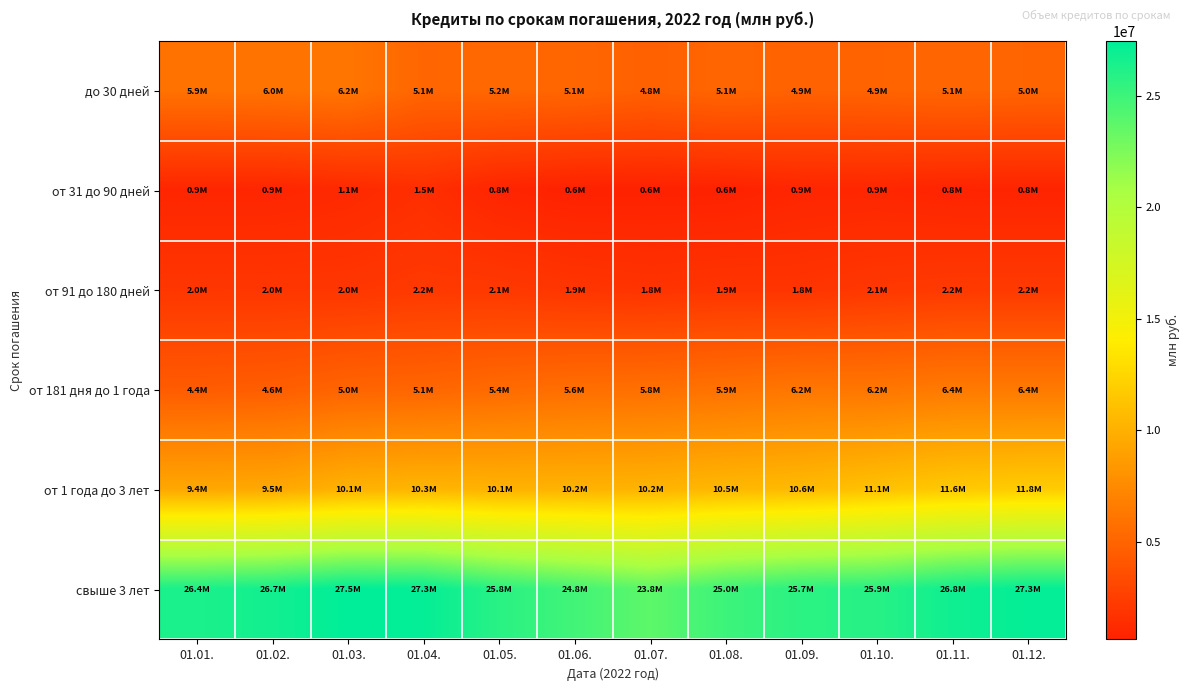

Reading right to left, extract all data points from this chart.

до 30 дней: 01.12.=5007406.1	01.11.=5094036.2	01.10.=4946381.4	01.09.=4871830.4	01.08.=5091068.3	01.07.=4778909.6	01.06.=5119321.4	01.05.=5219034.7	01.04.=5092229.1	01.03.=6154194.1	01.02.=5982974.1	01.01.=5924330.0
от 31 до 90 дней: 01.12.=772515.4	01.11.=797212.4	01.10.=934238.0	01.09.=908361.2	01.08.=630381.9	01.07.=616632.4	01.06.=606417.1	01.05.=840450.5	01.04.=1472833.2	01.03.=1121913.6	01.02.=902702.1	01.01.=896612.7
от 91 до 180 дней: 01.12.=2205614.1	01.11.=2195717.0	01.10.=2072418.3	01.09.=1832605.0	01.08.=1868828.0	01.07.=1773821.1	01.06.=1908866.1	01.05.=2113047.9	01.04.=2152870.6	01.03.=1967457.4	01.02.=1968067.0	01.01.=1985874.7
от 181 дня до 1 года: 01.12.=6404504.6	01.11.=6424007.2	01.10.=6176031.0	01.09.=6189288.8	01.08.=5931956.3	01.07.=5751805.2	01.06.=5649831.2	01.05.=5403541.6	01.04.=5100873.9	01.03.=4993319.8	01.02.=4557703.7	01.01.=4407333.8
от 1 года до 3 лет: 01.12.=11824028.0	01.11.=11612608.7	01.10.=11134724.1	01.09.=10648723.5	01.08.=10481697.1	01.07.=10225698.5	01.06.=10159868.9	01.05.=10145751.9	01.04.=10322125.7	01.03.=10106153.2	01.02.=9482403.7	01.01.=9427361.2
свыше 3 лет: 01.12.=27279425.7	01.11.=26836153.5	01.10.=25887821.0	01.09.=25735401.9	01.08.=25041383.7	01.07.=23751506.2	01.06.=24833842.3	01.05.=25805883.8	01.04.=27280377.0	01.03.=27463808.6	01.02.=26709667.5	01.01.=26374213.7